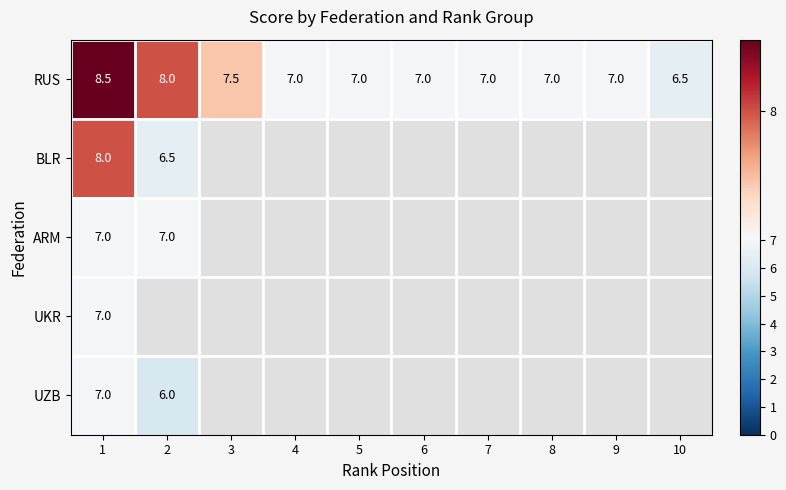

Between 5 and 8, which is larger?

5